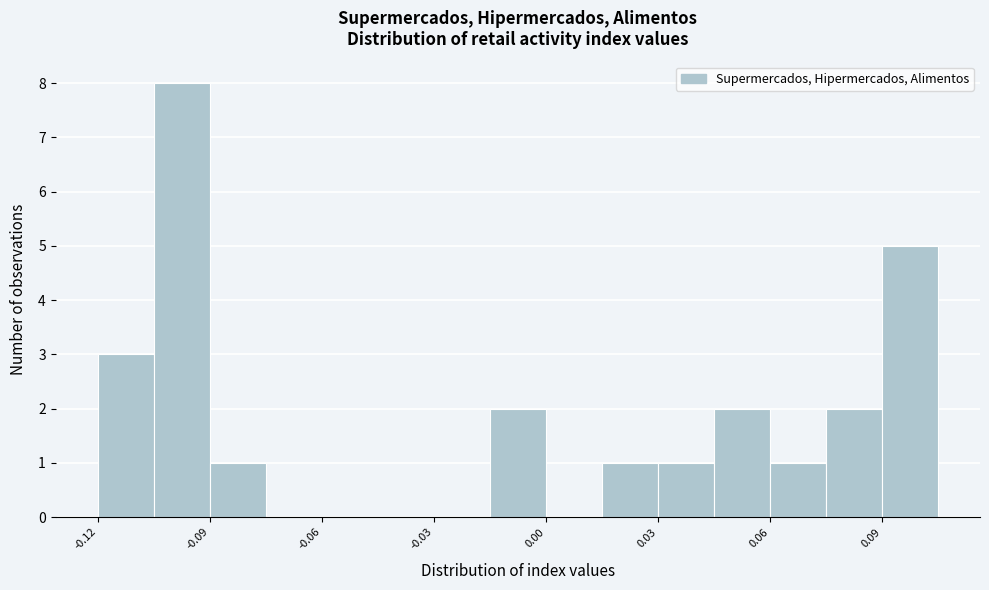

Around what value on the x-axis is the tallest bar? Give the approximate position of its centre, as read against the axis.

-0.095